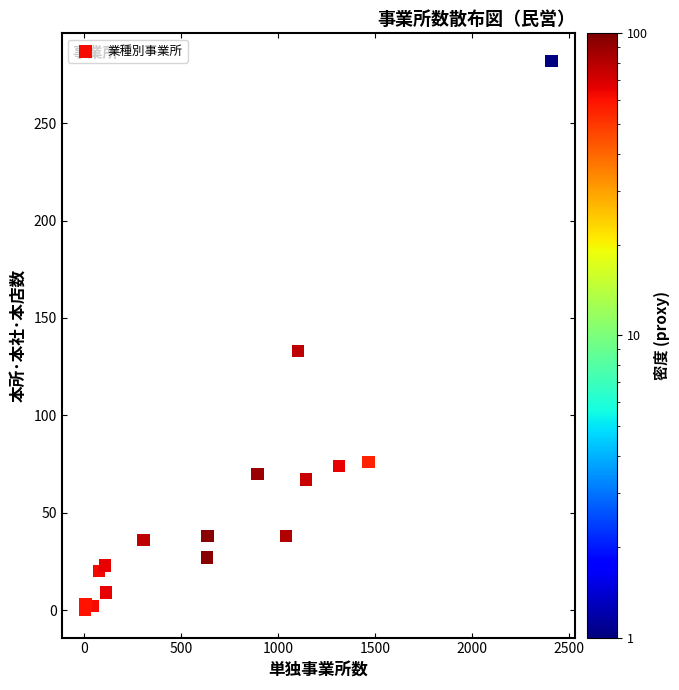

What Y value in the scatter plot is closest to 141?

133